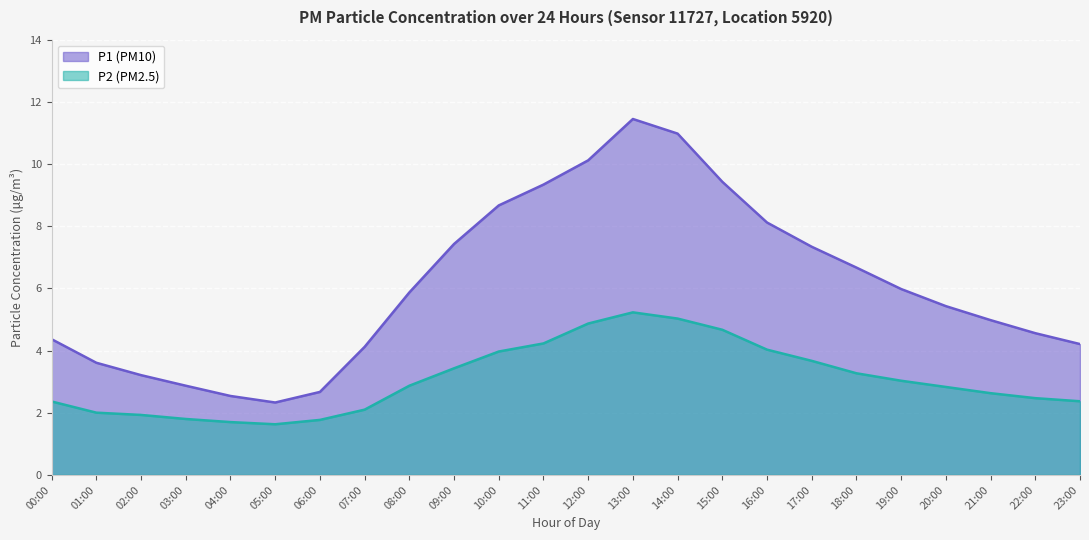

What is the value of the P2 point at the 1st from the left?

2.4